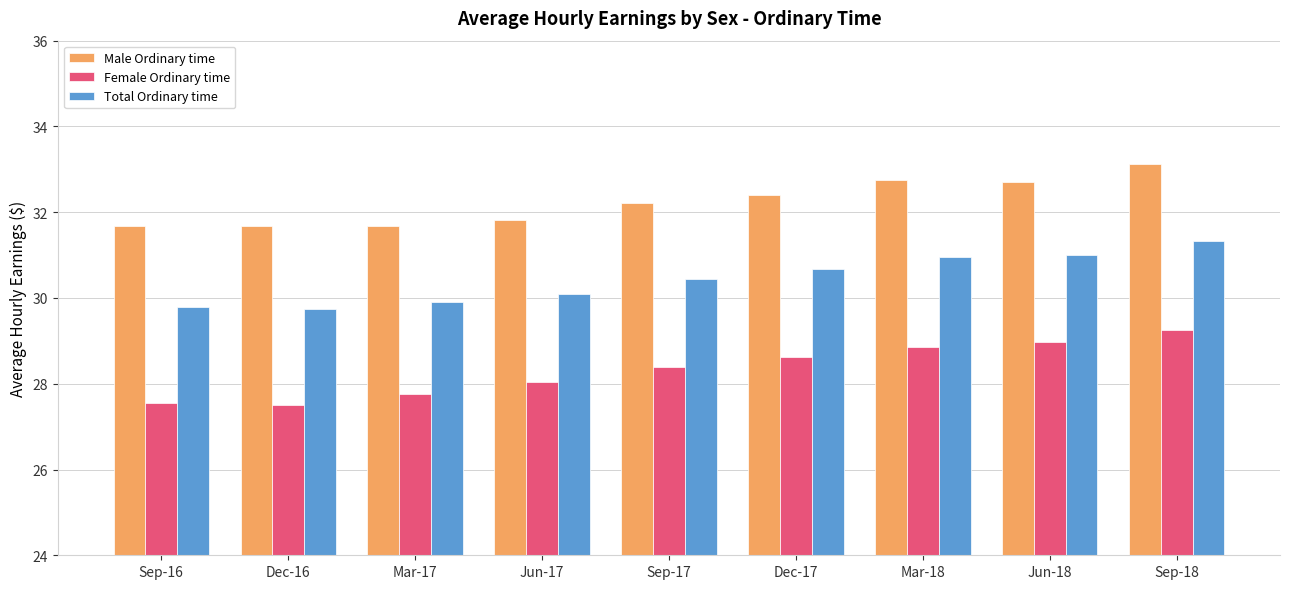

How many groups of bars are there?

9